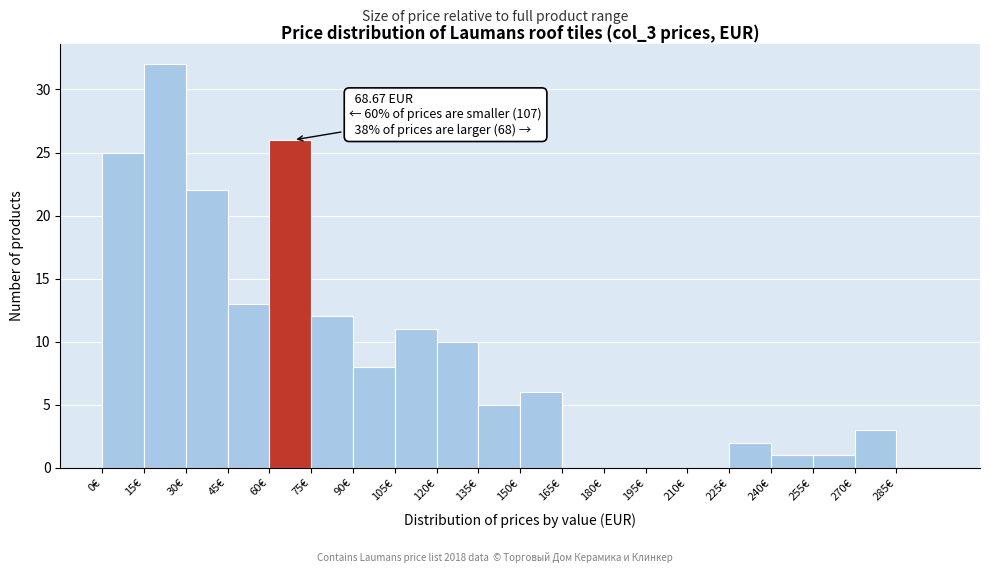

Over which range of the x-axis is the bar tallest?

15 to 30